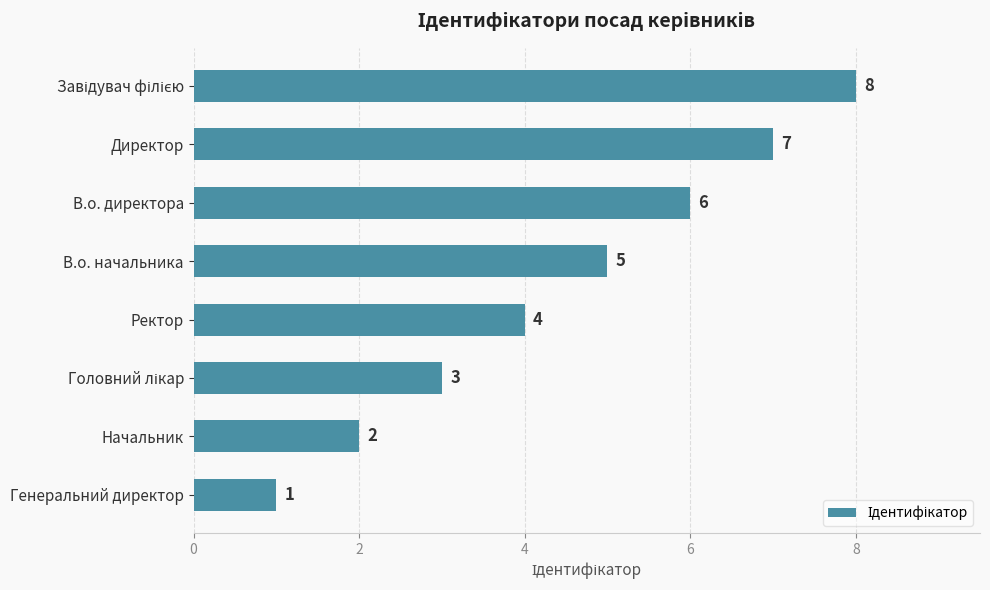

Between Ректор and В.о. начальника, which is larger?

В.о. начальника